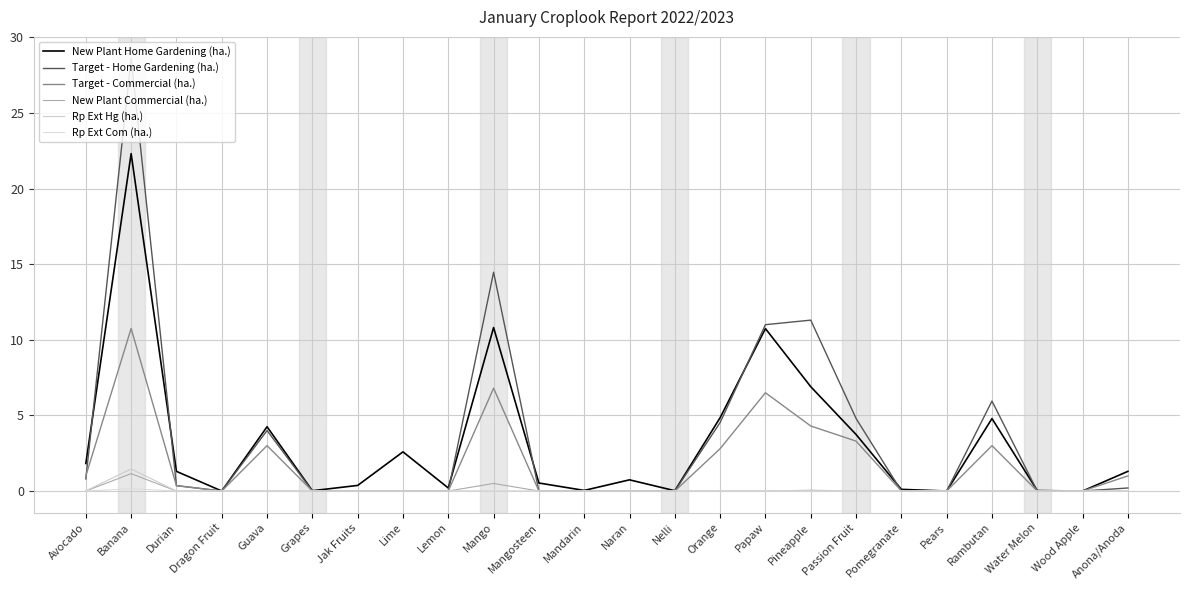

The value of Target - Commercial (ha.) at Papaw is 3.4. True or false?

False